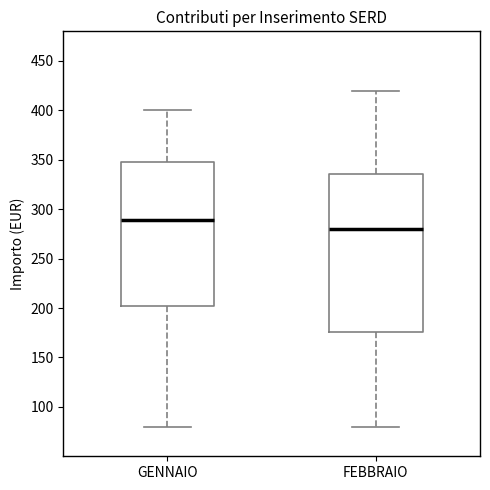

Reading left to right, transcribe this box plot: for each box, give where its median line is, the range the box spans, and where its two whiskers end, as read against the y-axis. The values are not printed on the chart, so give them approximately, as read against the axis.

GENNAIO: median 290, box 200 to 350, whiskers 80 to 400
FEBBRAIO: median 280, box 175 to 335, whiskers 80 to 420